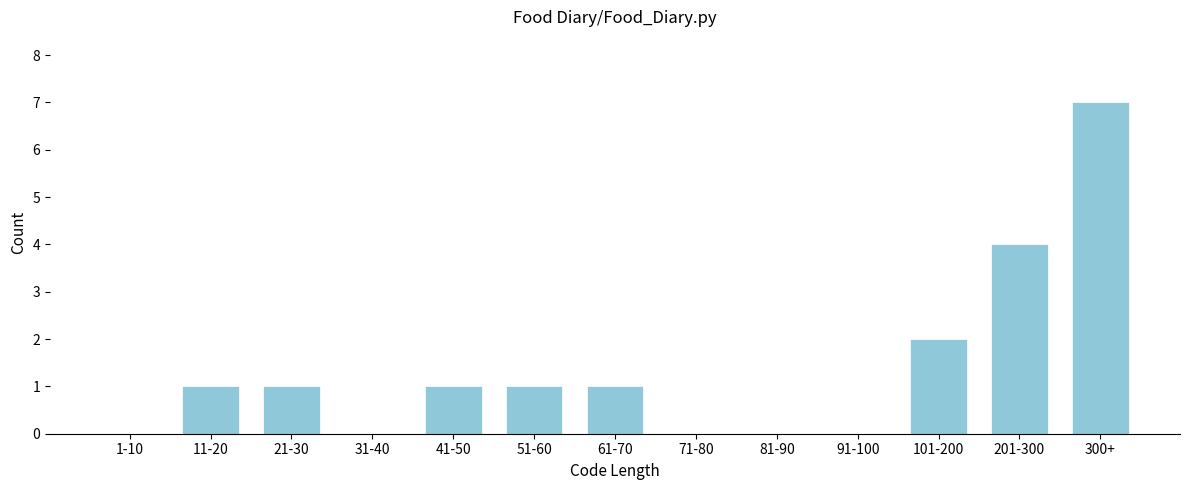

Reading left to right, extract all data points from this chart.

1-10=0	11-20=1	21-30=1	31-40=0	41-50=1	51-60=1	61-70=1	71-80=0	81-90=0	91-100=0	101-200=2	201-300=4	300+=7